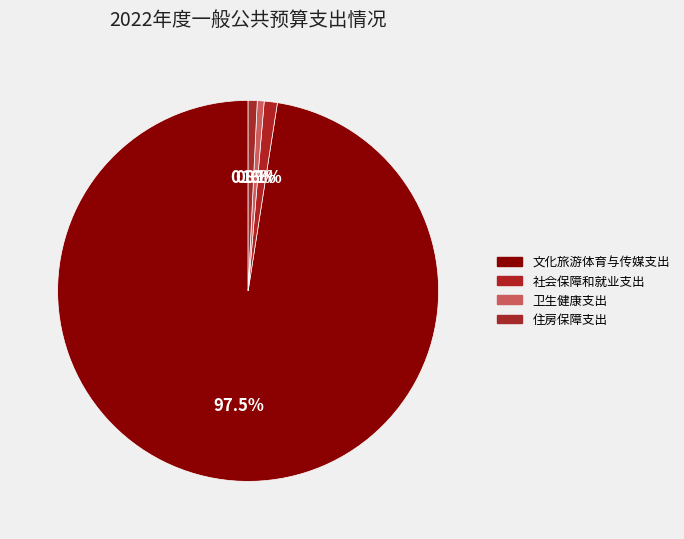

Count the number of slices in the pie.

4